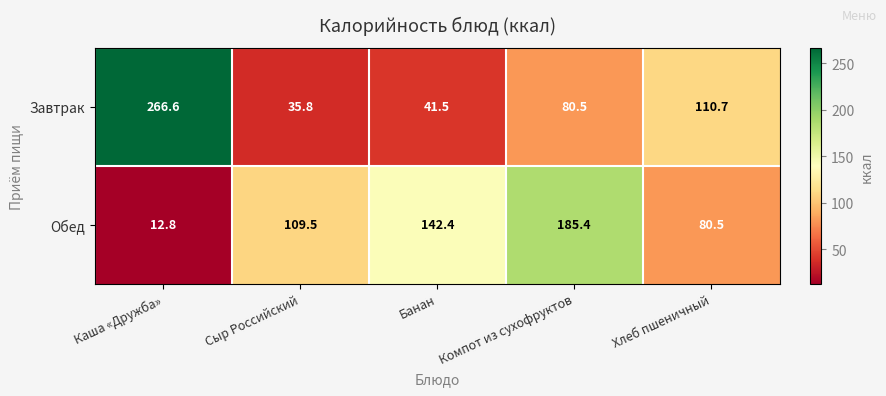

Rank the series by their average value, from highest to lowest.

Завтрак, Обед